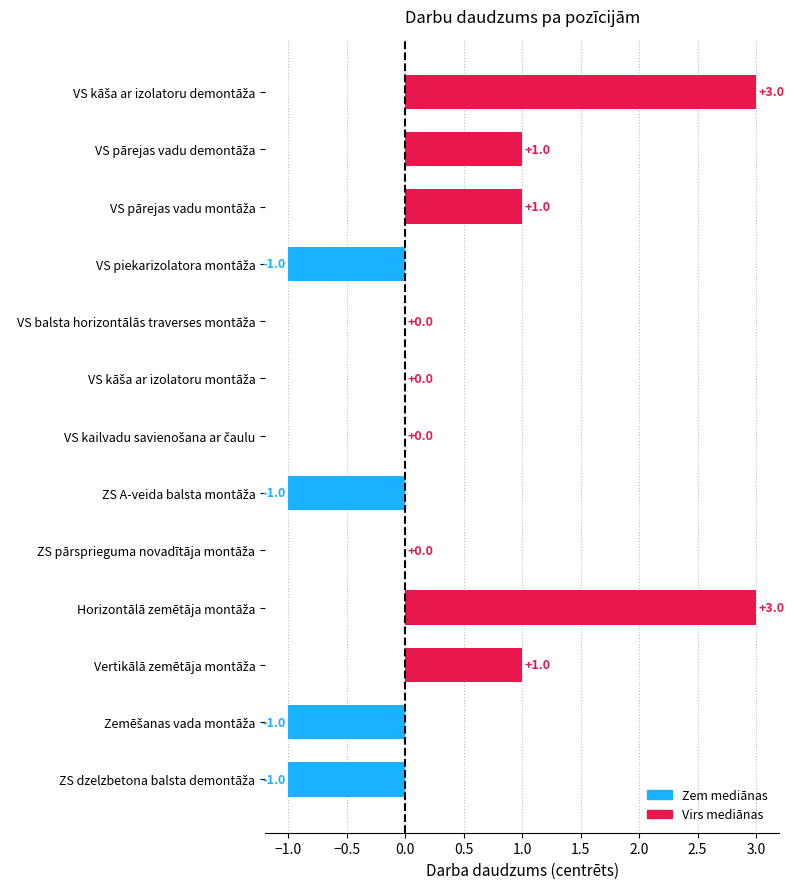

Count the values in the range -1 to 1.

11